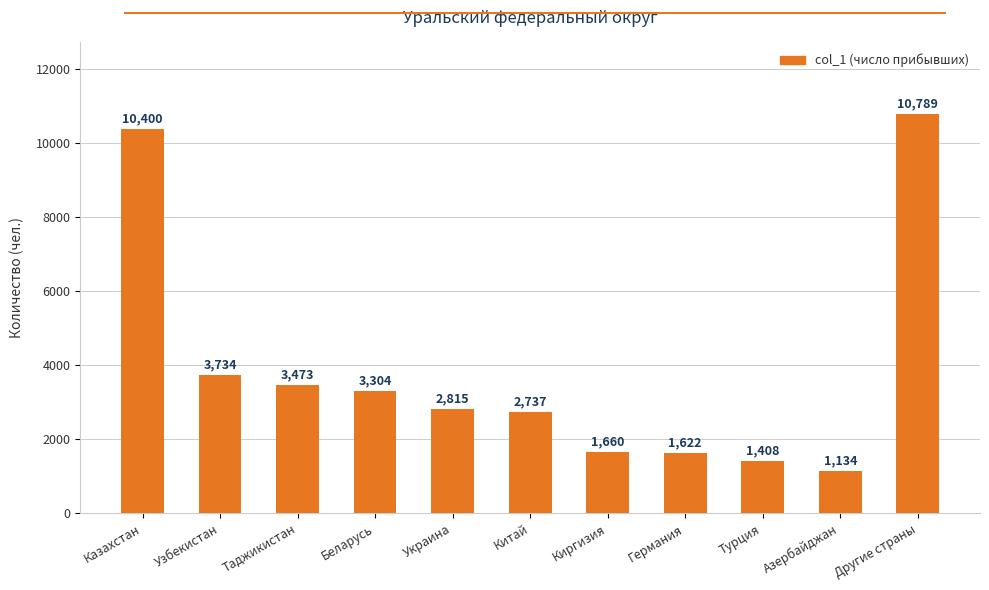

What position from the left is Другие страны?

11